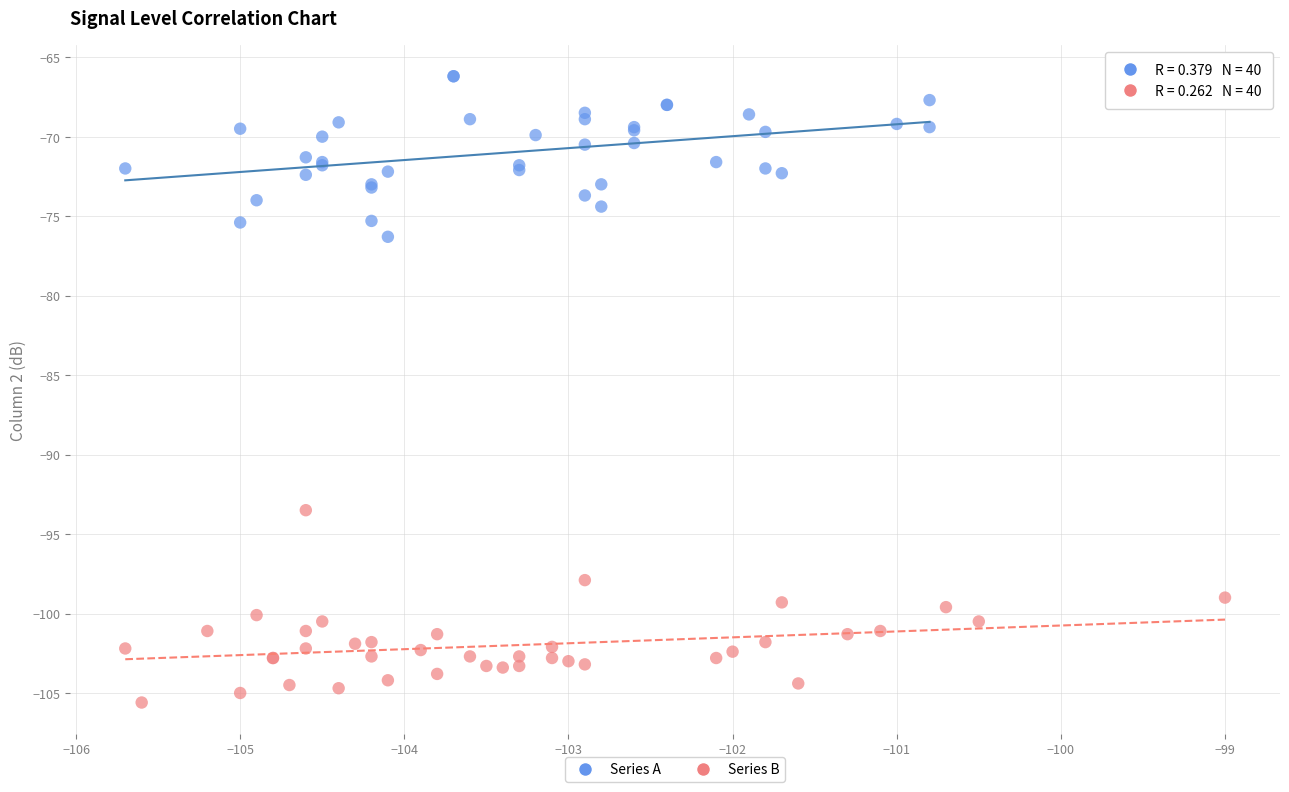

Which series has the widest spread of Y values?

Series B